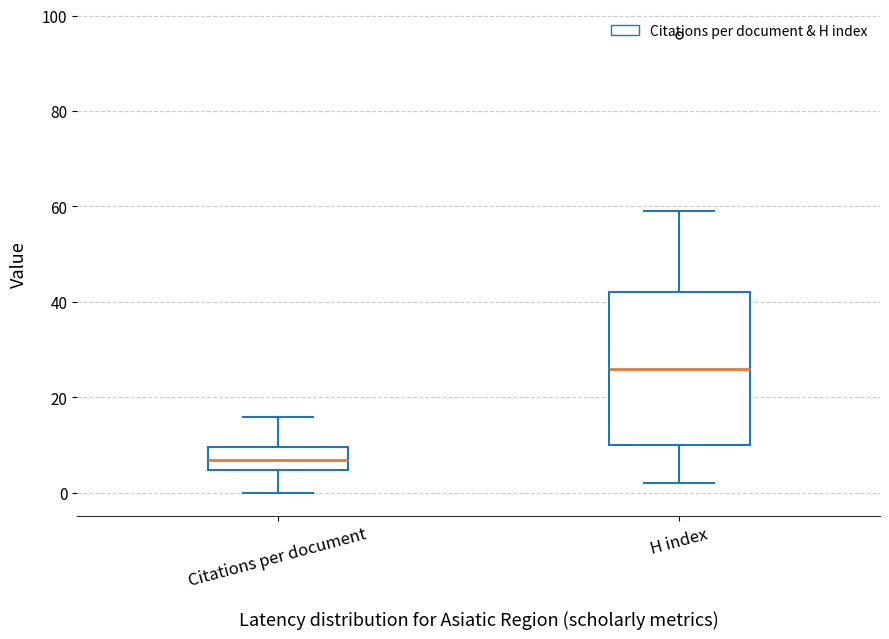

Reading left to right, transcribe this box plot: for each box, give where its median line is, the range the box spans, and where its two whiskers end, as read against the y-axis. The values are not printed on the chart, so give them approximately, as read against the axis.

Citations per document: median 8, box 4 to 10, whiskers 0 to 16
H index: median 26, box 10 to 42, whiskers 2 to 60